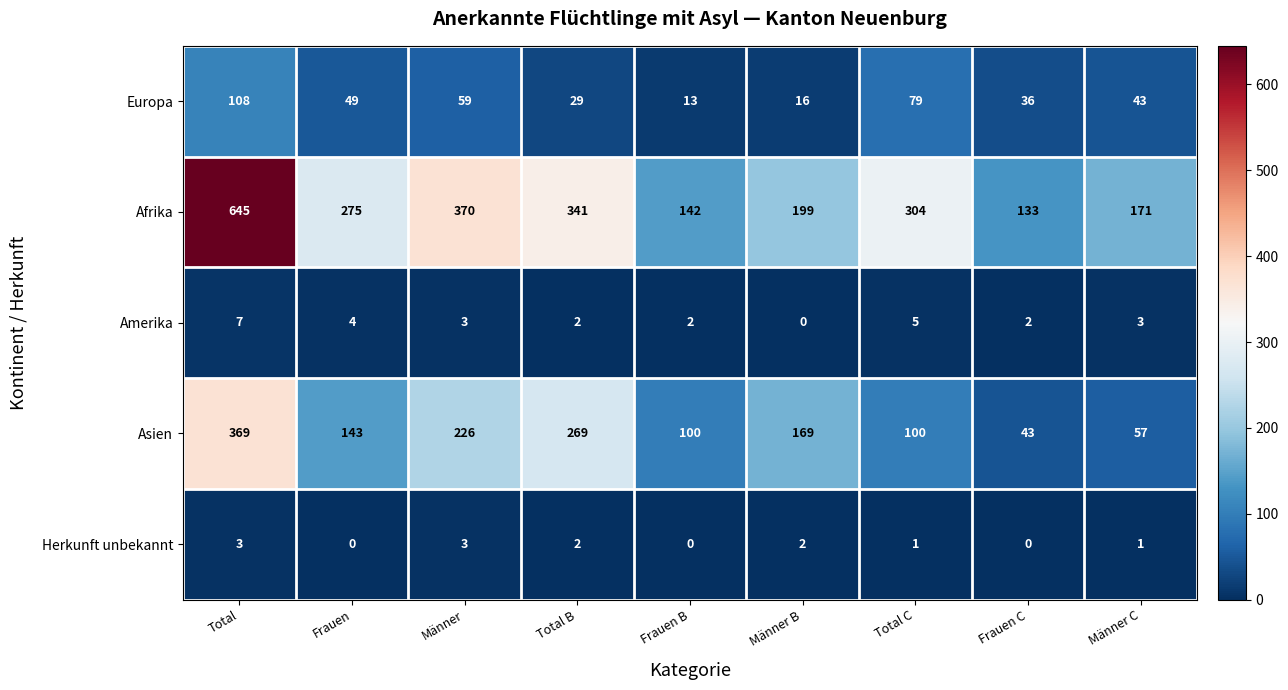

True or false: Herkunft unbekannt has a value of -2 at Frauen B.

False